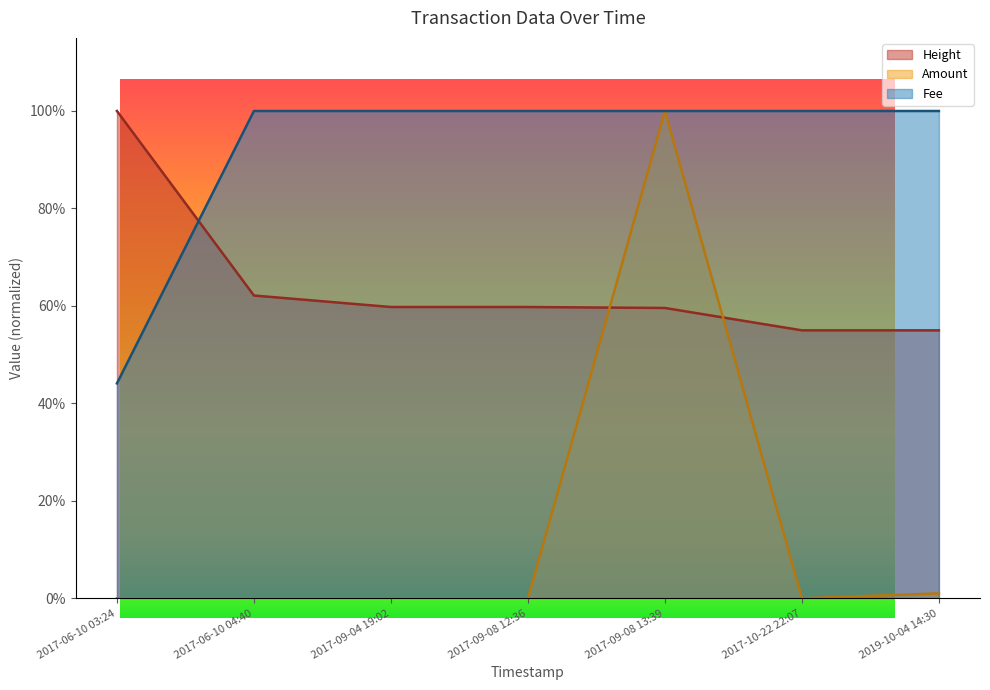

What is the label of the 5th point from the right?

2017-09-04 19:02